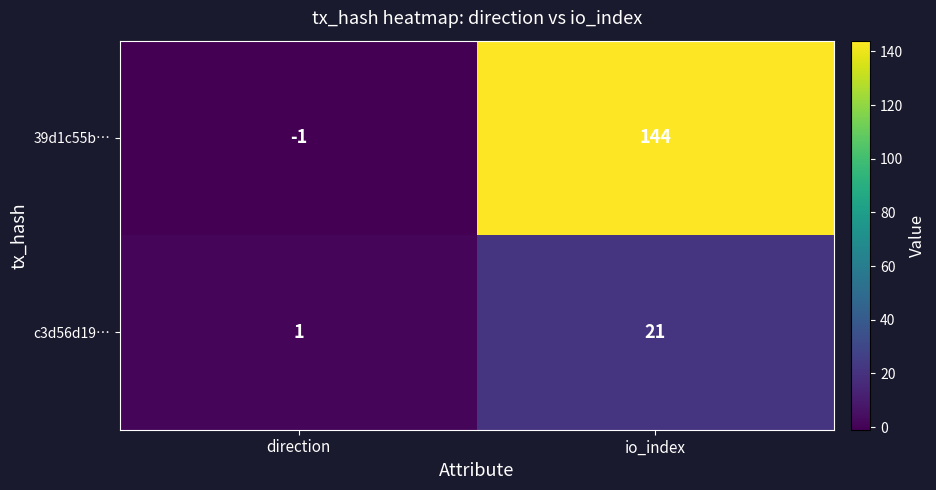

Reading left to right, what are all the values shown in this chart?

39d1c55b…: -1	144
c3d56d19…: 1	21